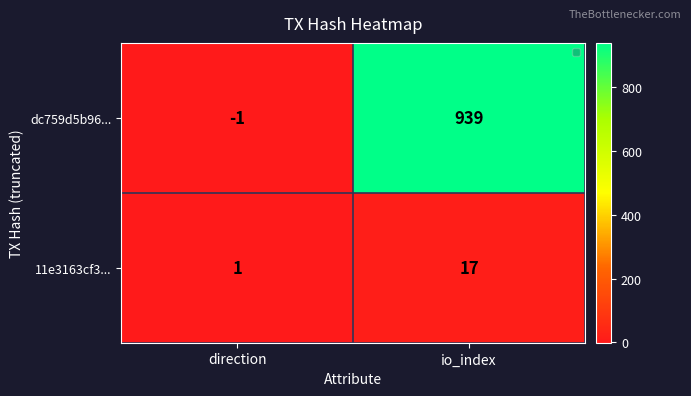

Is it true that 11e3163cf3... equals 1 at direction?

True